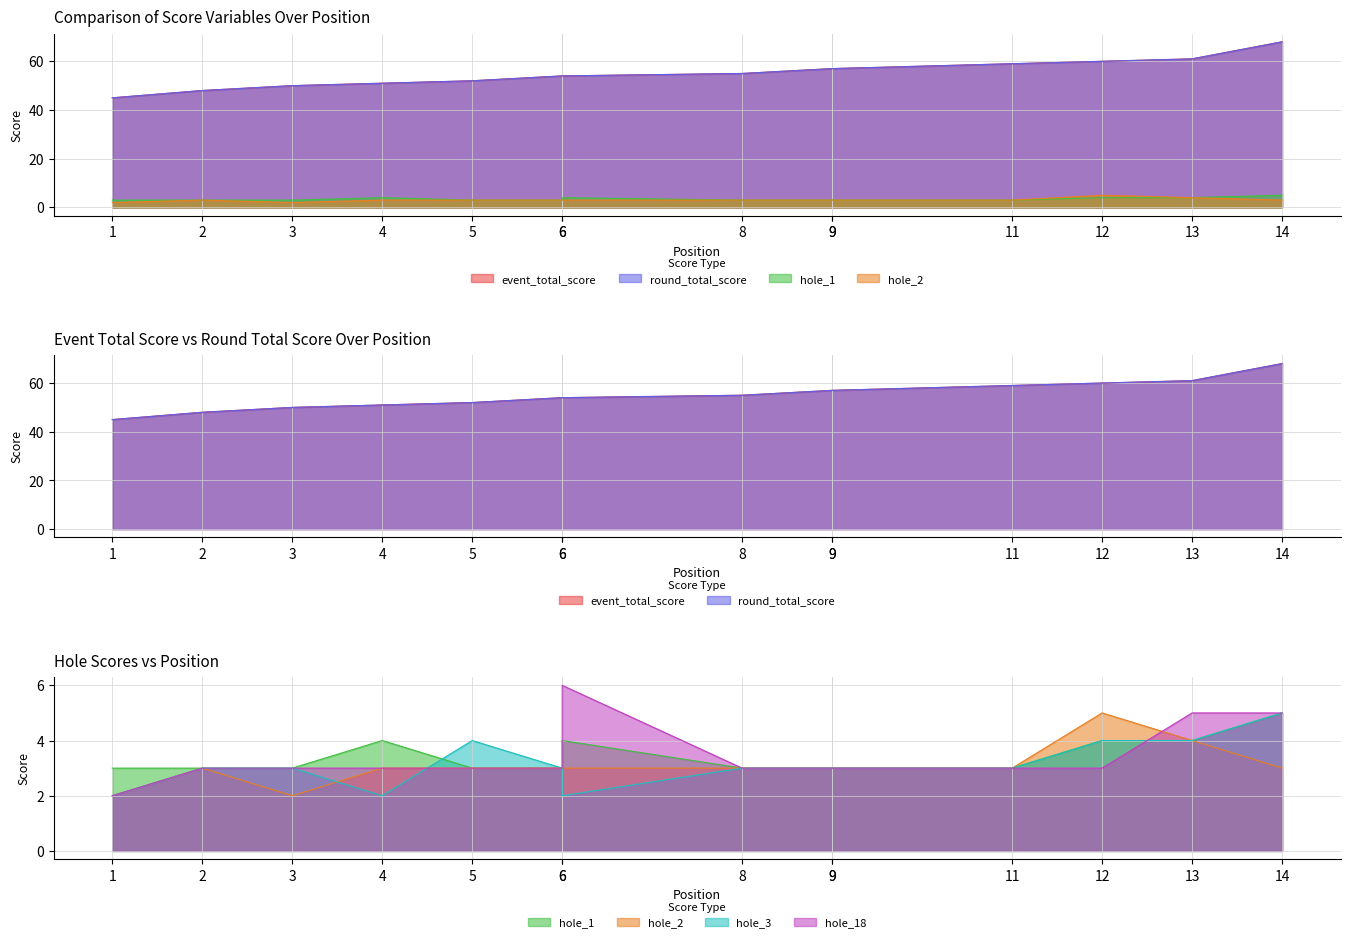

Which series has the largest range (max minus min)?

event_total_score